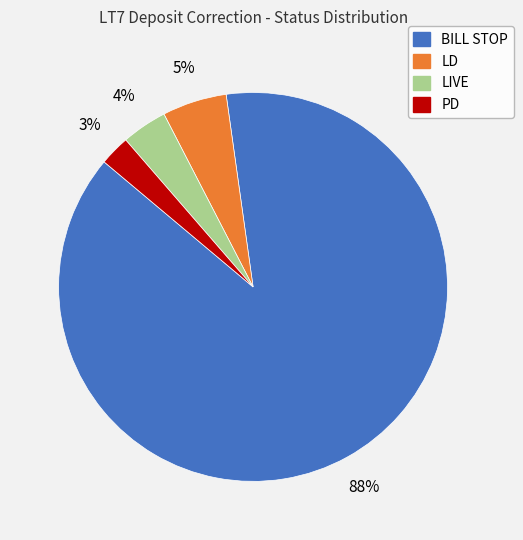

To the nearest percent, what is the average slice percentage?

25%